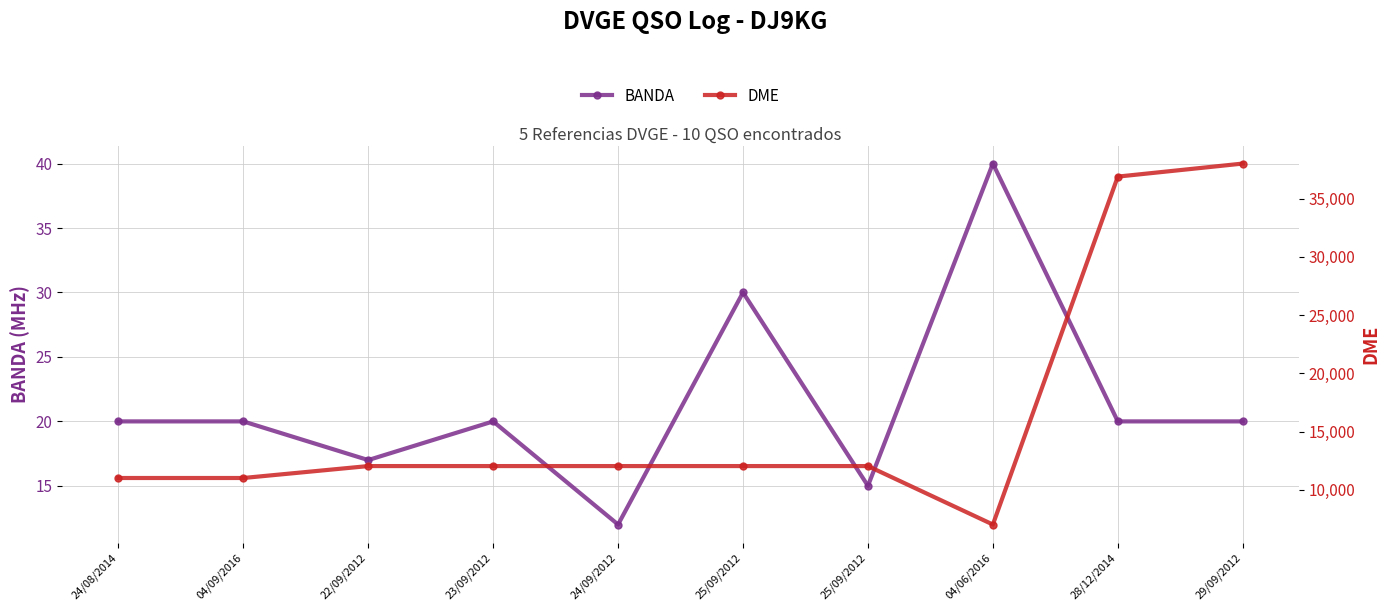

What is the sum of all DME values?

164170